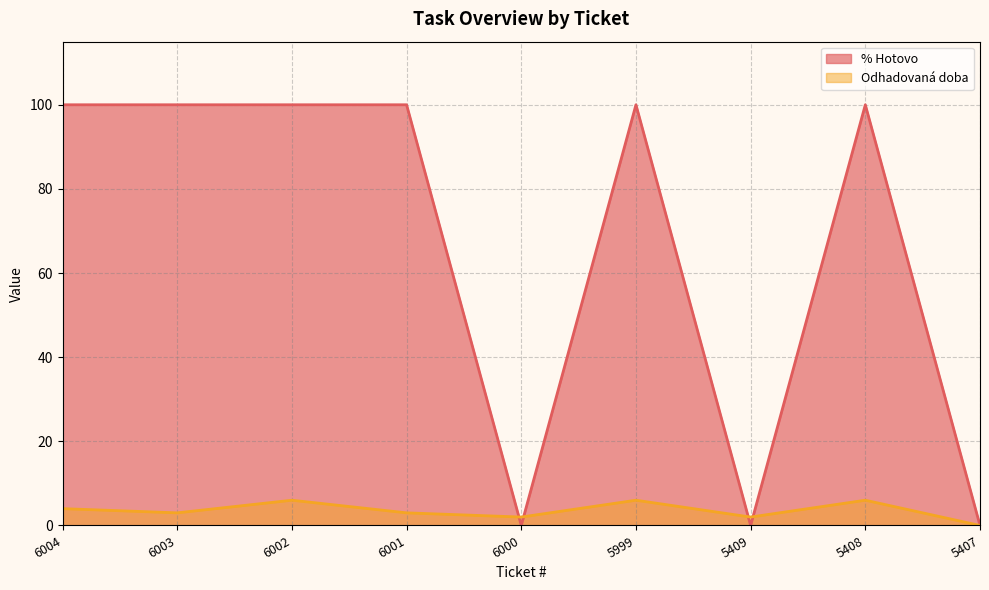

True or false: Odhadovaná doba has a value of 3 at 6001.

True